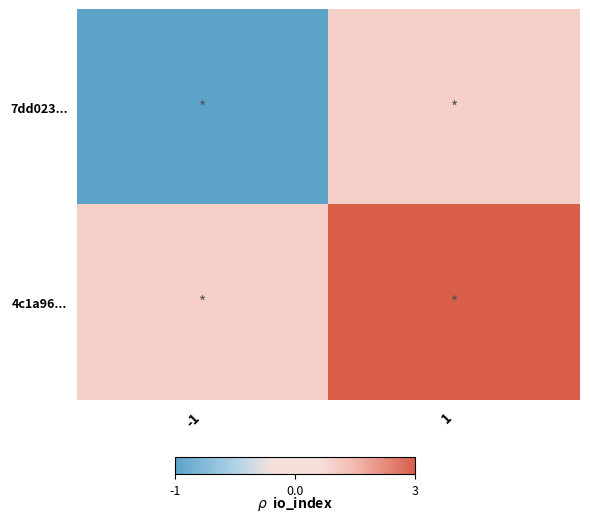

List the series in order of their peak value, lowest first.

7dd023..., 4c1a96...